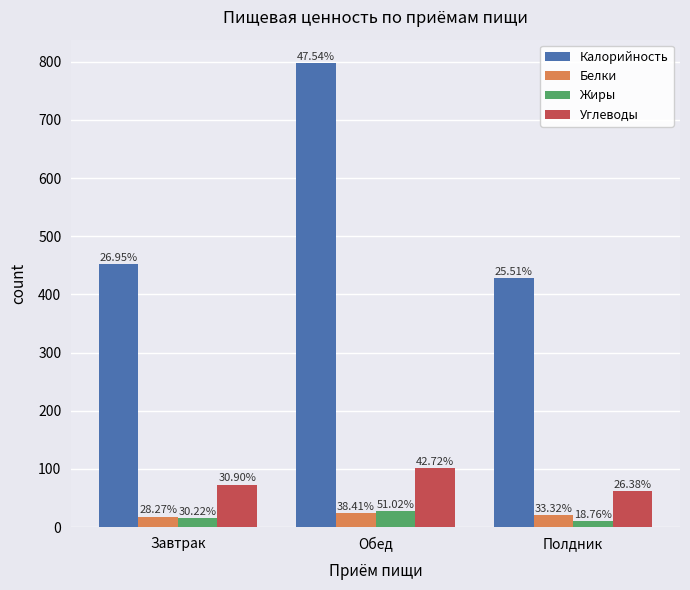

What is the label of the 3rd bar from the left?

Полдник